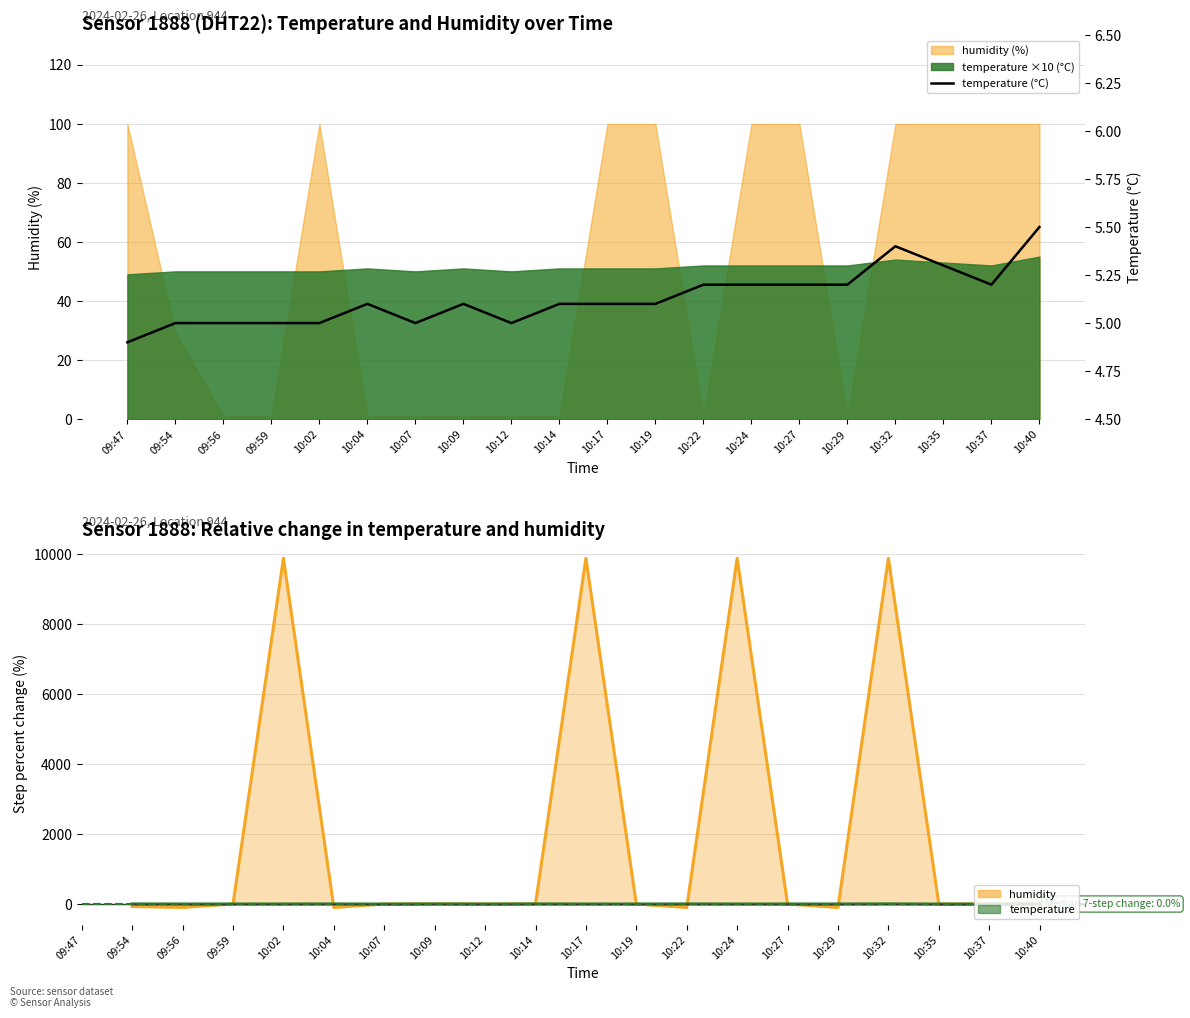

Which series has the largest total across all categories?

humidity